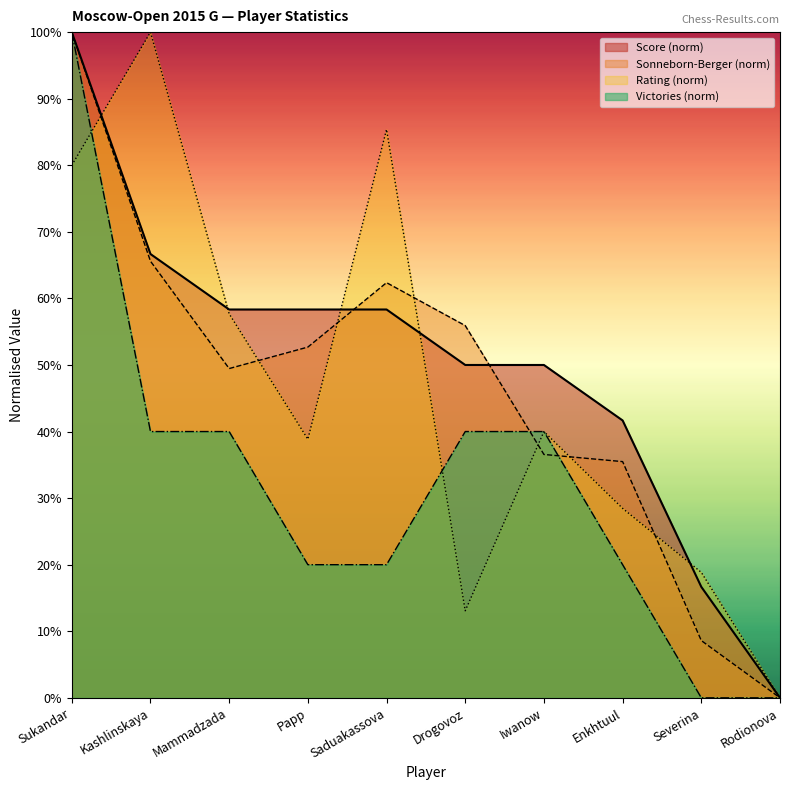

The Rating series shows 12.9 at Severina. True or false?

False